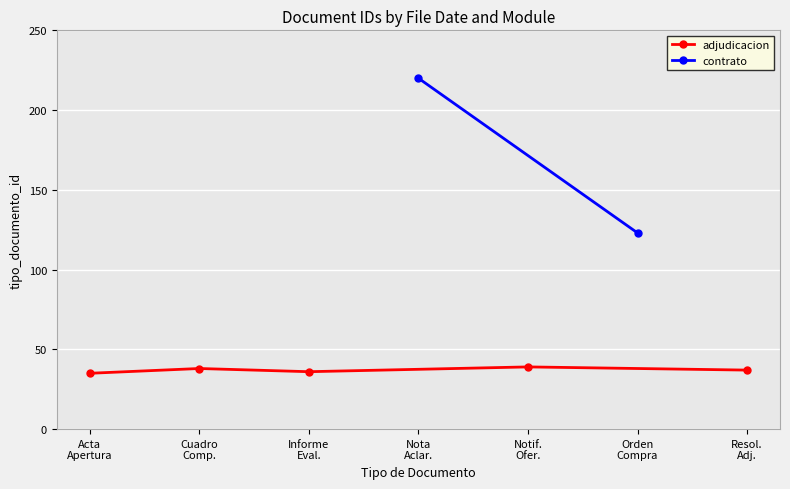

What is the label of the 2nd point from the left?

Cuadro
Comp.